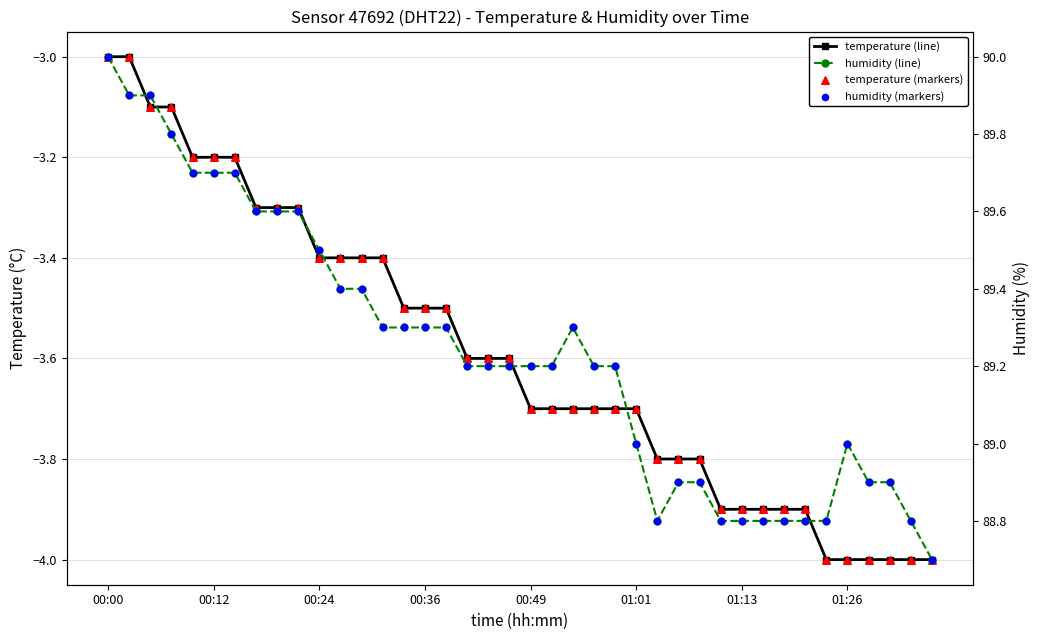

At which category is the sum across all series the highest?

00:00